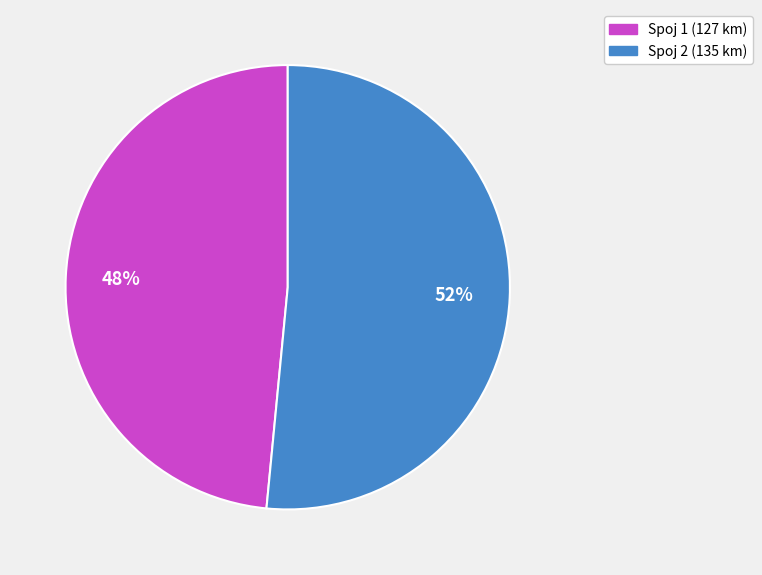

Is there a majority slice in this chart?

Yes